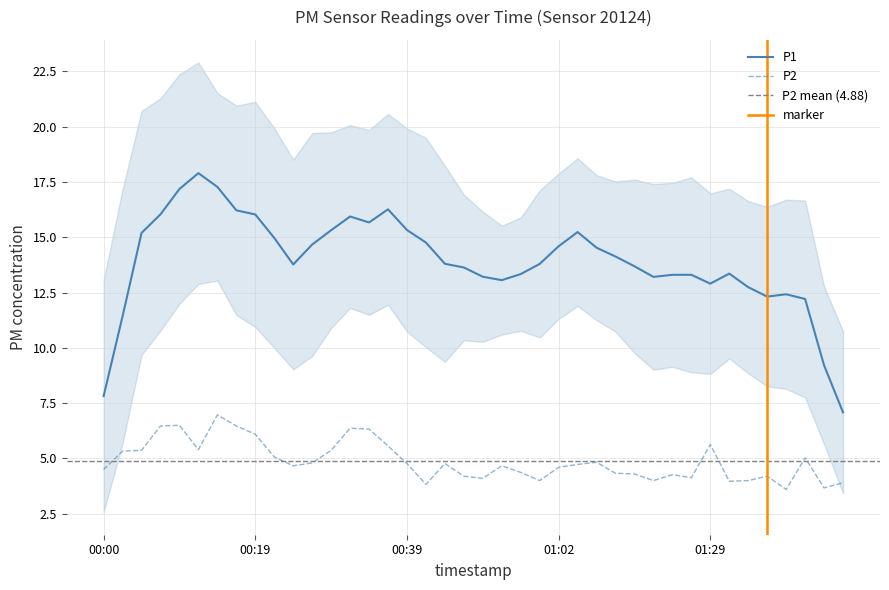

List the labels in order of value, largest first.

00:14, 00:09, 00:07, 00:17, 00:31, 00:34, 00:19, 01:29, 00:36, 00:12, 00:04, 00:29, 00:02, 00:22, 01:41, 01:07, 00:26, 00:39, 00:47, 01:04, 00:24, 00:54, 01:02, 00:00, 00:57, 01:09, 01:12, 01:17, 00:49, 01:36, 01:26, 00:52, 00:59, 01:14, 01:34, 01:31, 01:46, 00:41, 01:44, 01:39